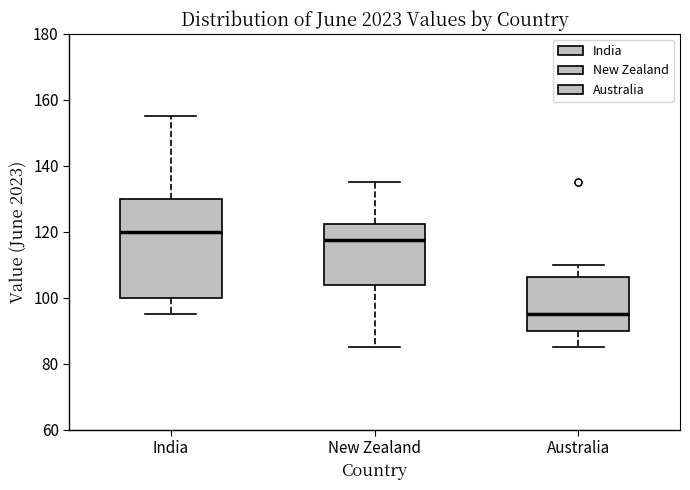

Reading left to right, read every box against the y-axis: the position of its median line, the range the box covers, and the ends of its whiskers. The values are not printed on the chart, so give them approximately, as read against the axis.

India: median 120, box 100 to 130, whiskers 96 to 156
New Zealand: median 118, box 104 to 122, whiskers 86 to 136
Australia: median 96, box 90 to 106, whiskers 86 to 110